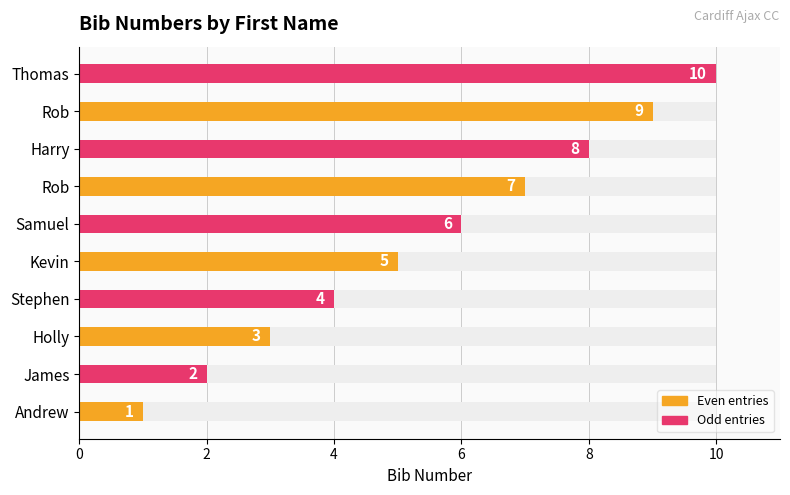

The chart shows a value of 10 at Rob. True or false?

False